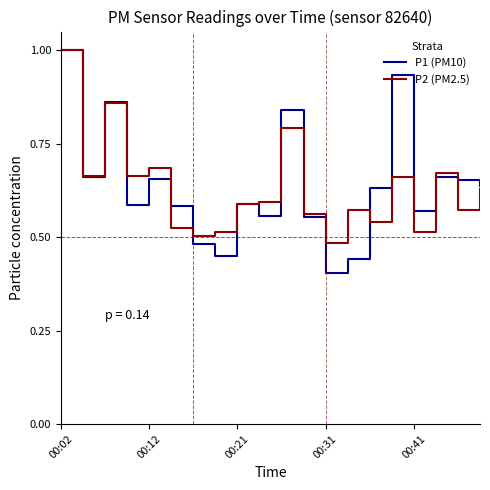

How many lines are shown in the chart?

2